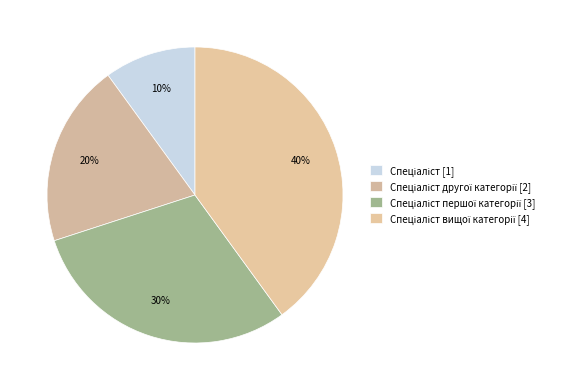

Is there any slice that represents more than half of the pie?

No